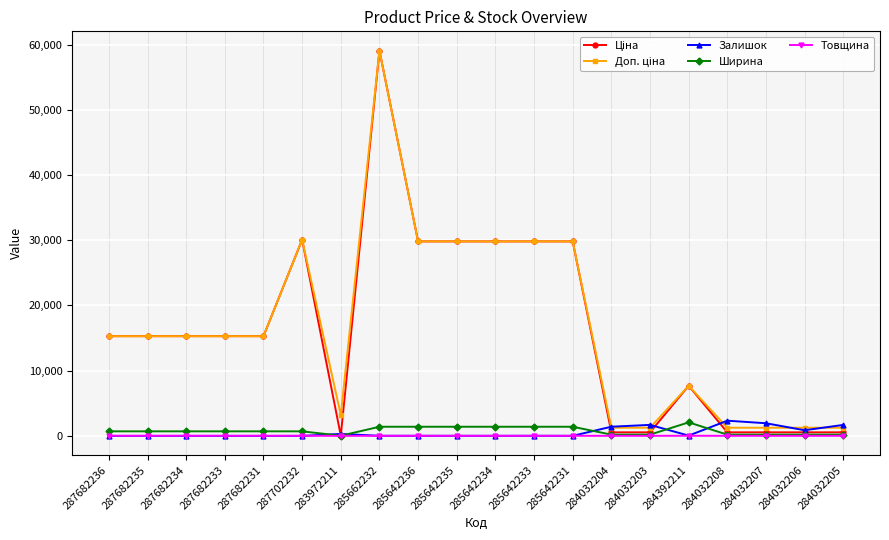

Count the number of categories in the chart.

20